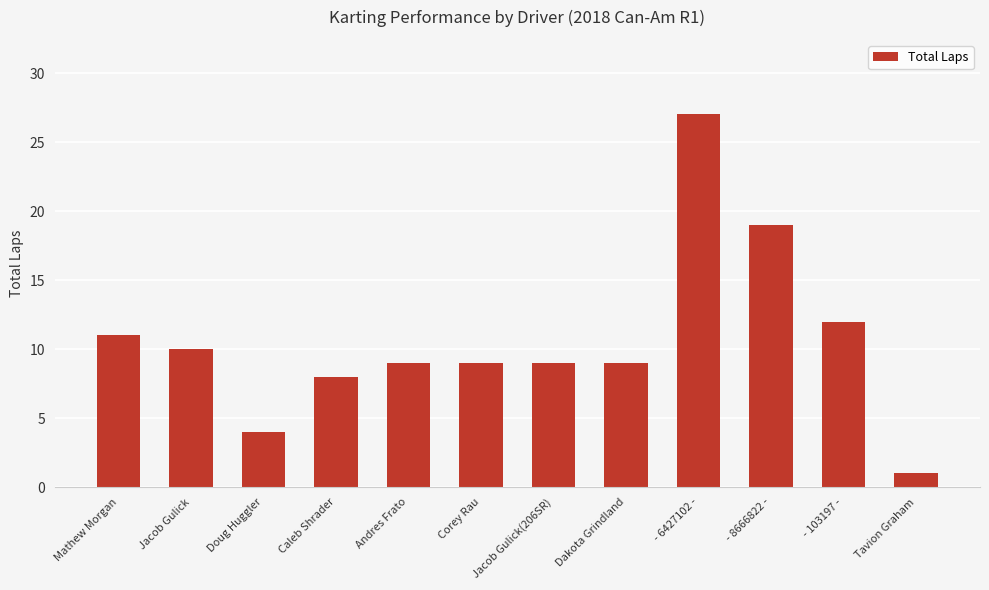

Is it true that the value at Corey Rau is 9?

True